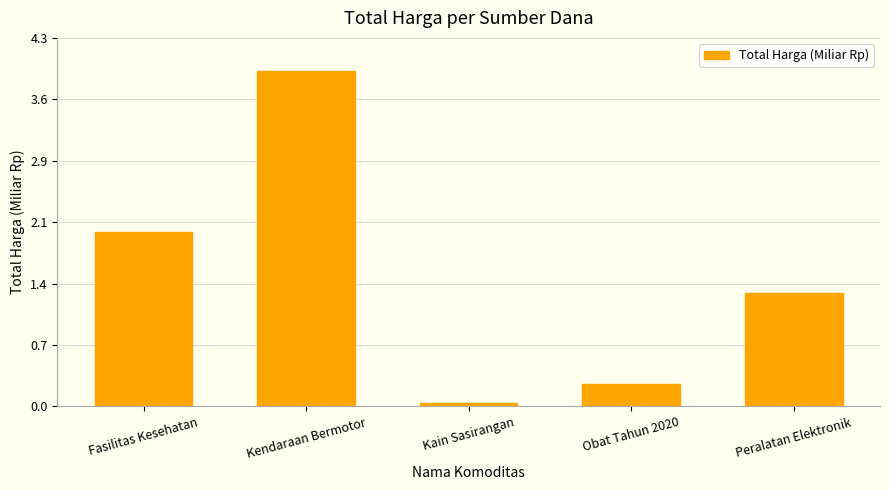

Reading left to right, transcribe all the data shown in this chart.

2.0	3.9	0.0	0.3	1.3